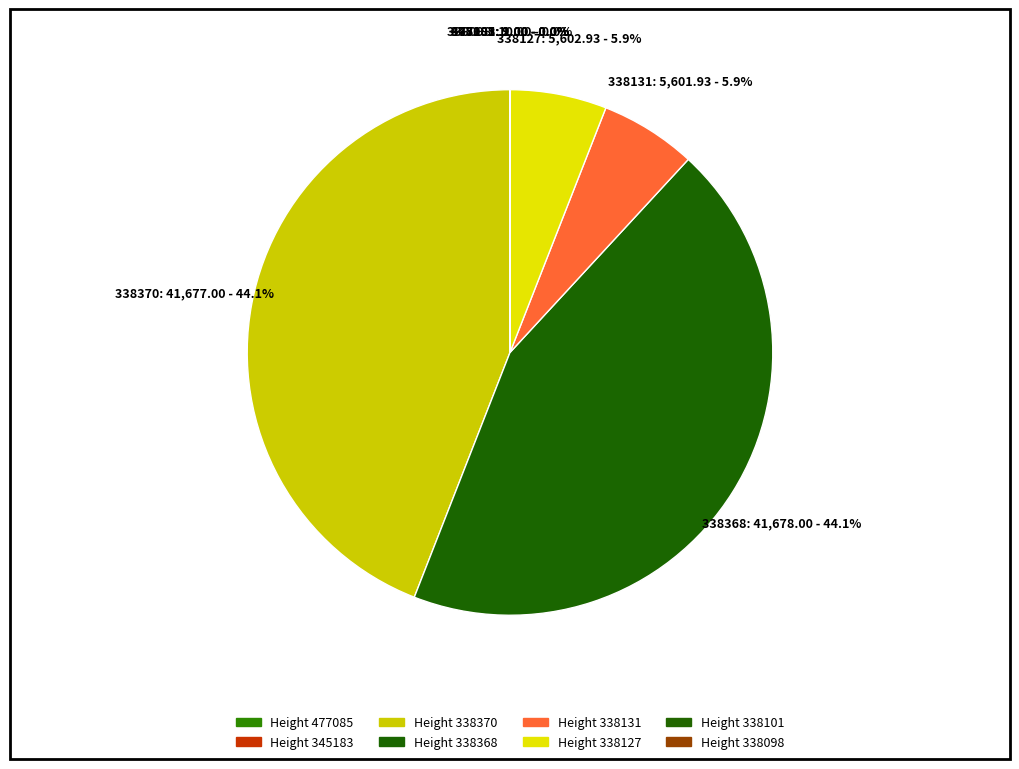

What percentage do 338370 and 338127 together represent?

50.0%